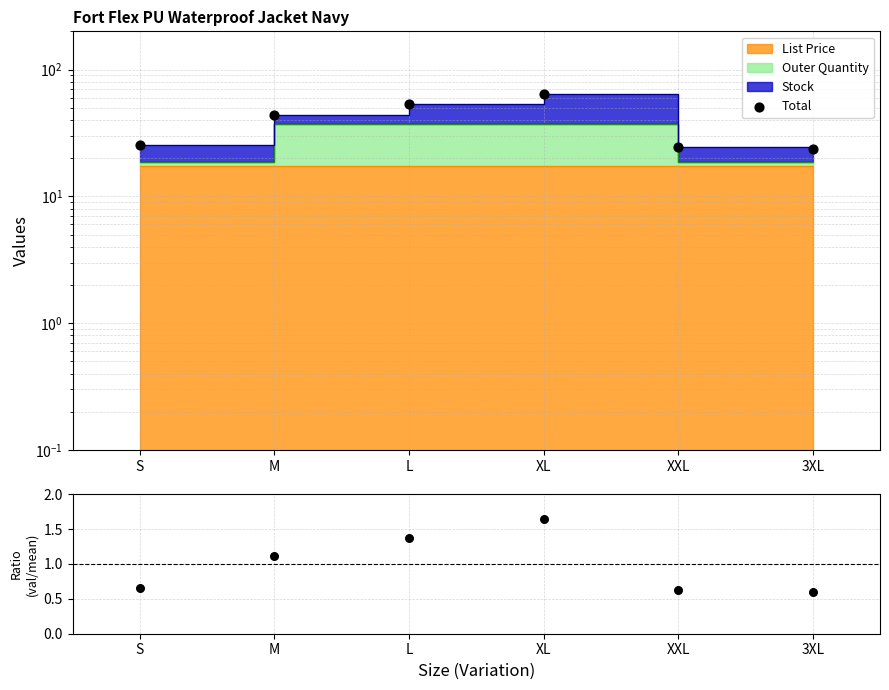

Which series reaches the minimum Y coordinate?

Value/Mean